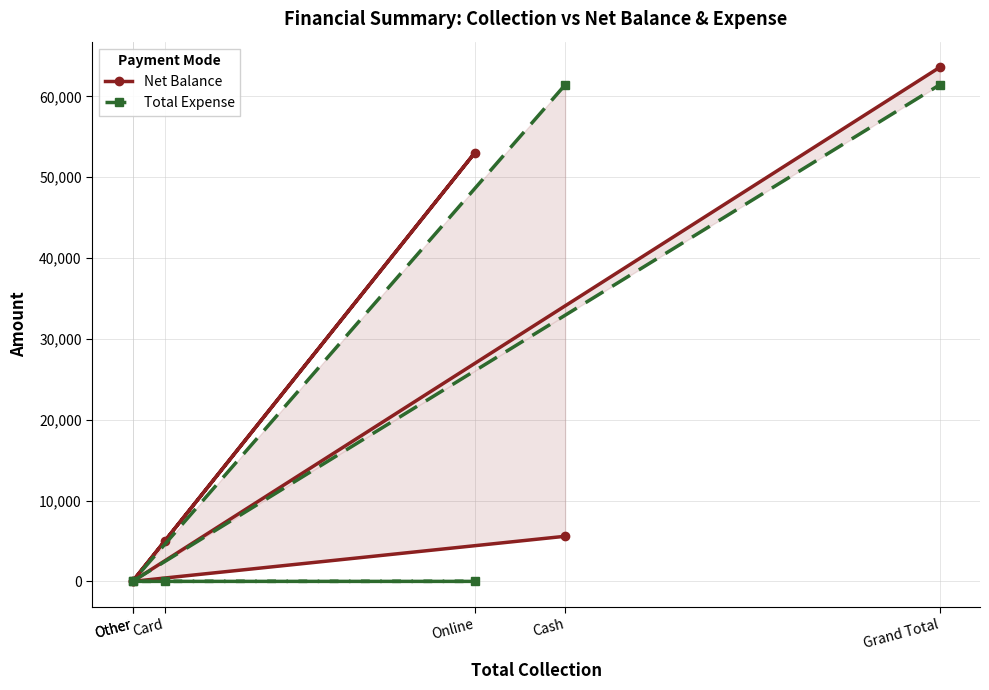

What is the difference between the maximum and minimum values in the Total Expense series?

61420